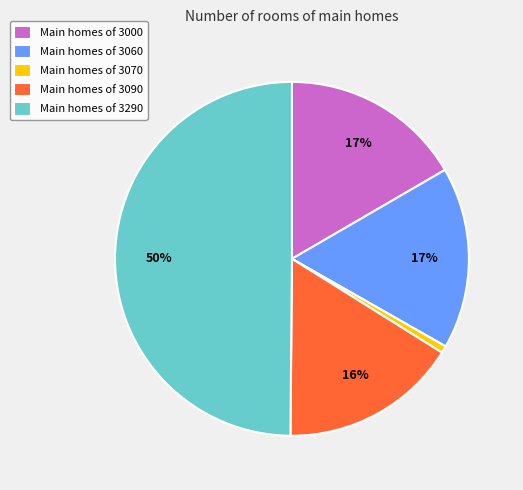

How many segments does this pie chart have?

5